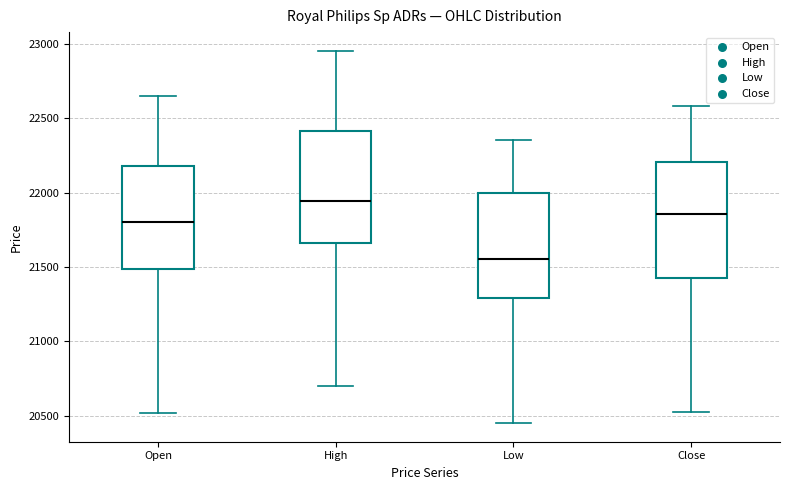

Which box has the lowest median line?

Low